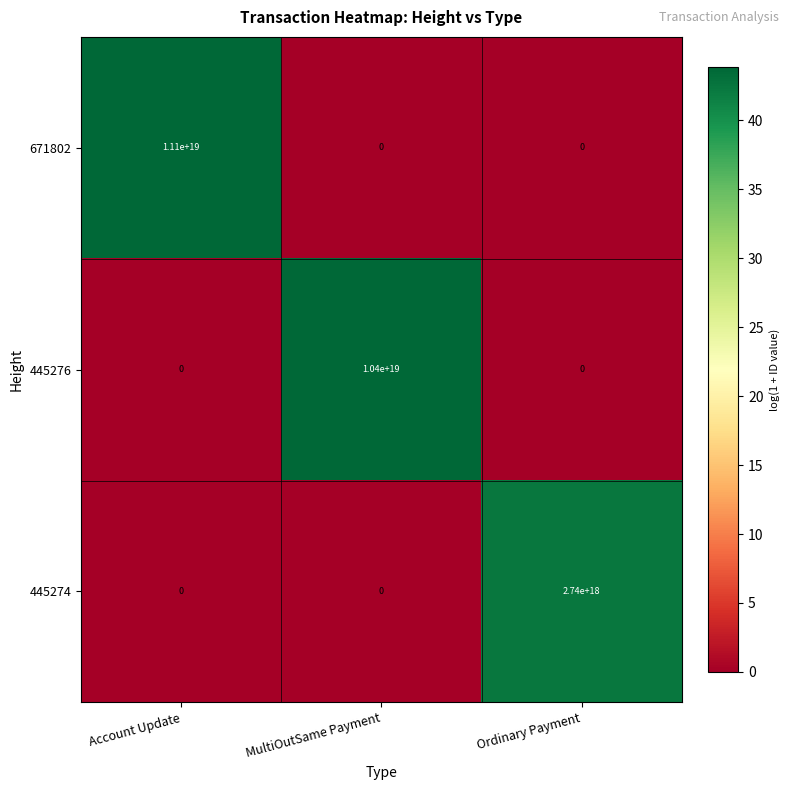

Is the value of 445274 at Ordinary Payment greater than the value of 445276 at Account Update?

Yes